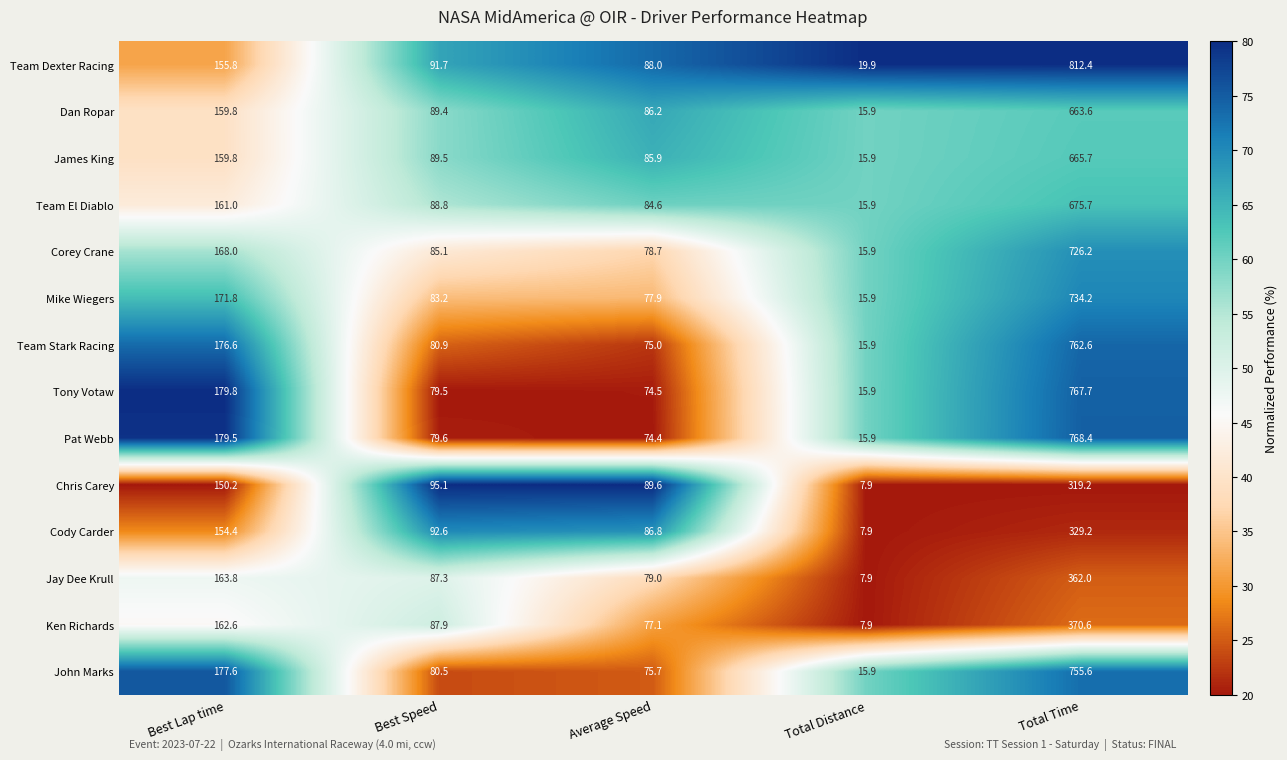

Between Average Speed and Total Time, which series saw the biggest shift?

Team Dexter Racing